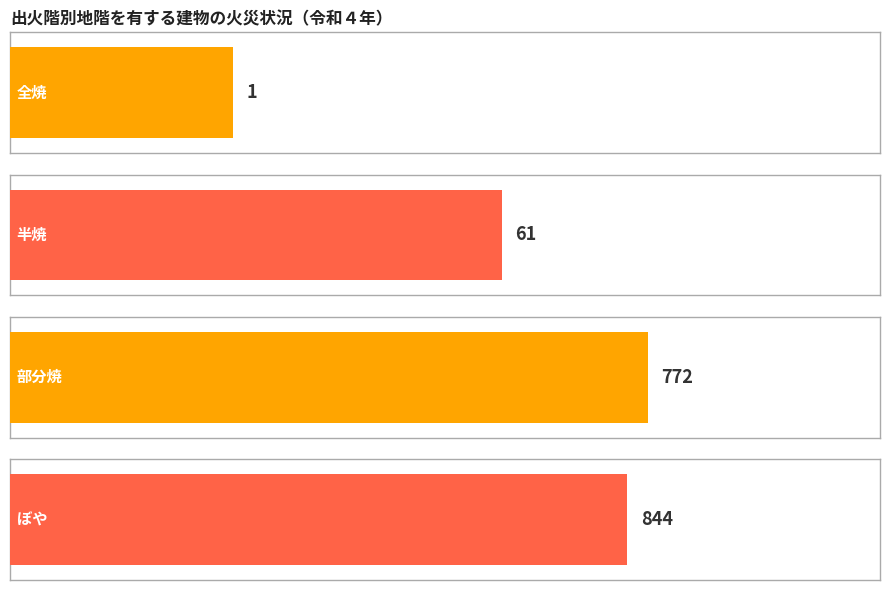

Is the value of 全焼 at 平成31年(令和元年) greater than the value of 部分焼 at 令和２年?

No